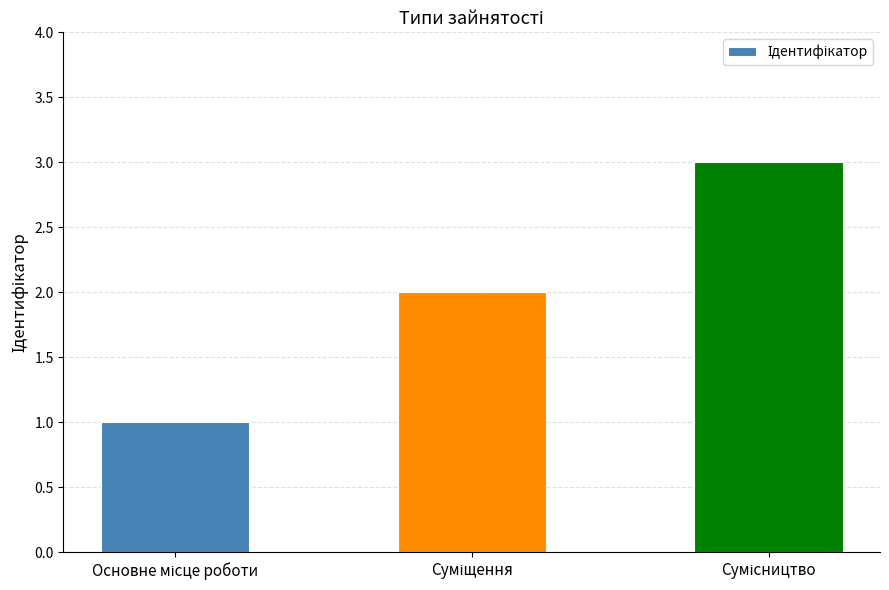

What is the greatest value displayed?

3